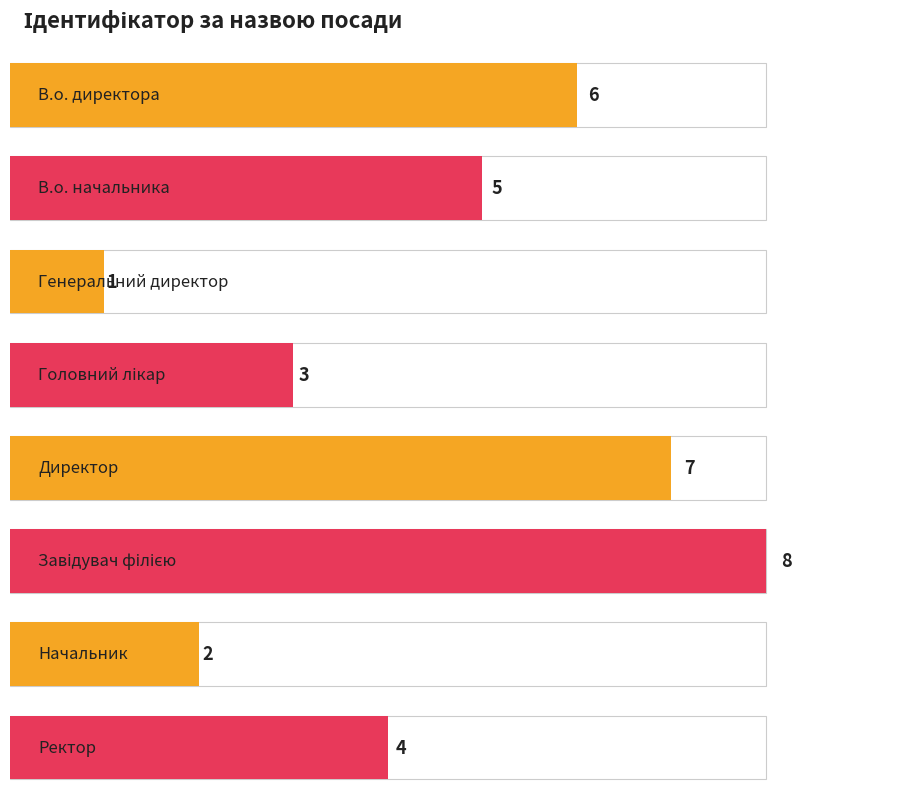

What value does the data have at Генеральний директор?

1